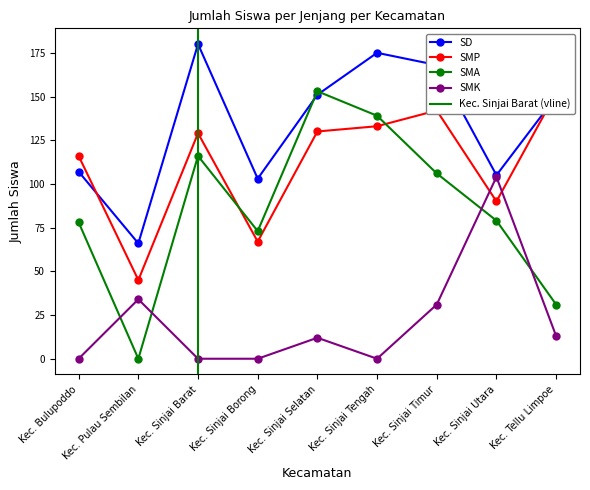

True or false: SD has more than 1 points higher than both neighbors.

True